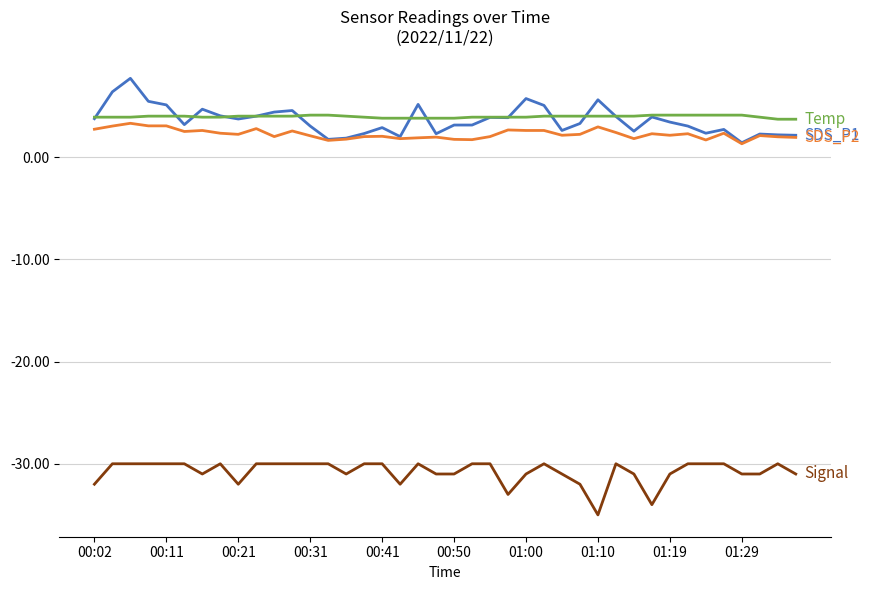

How many lines are shown in the chart?

4